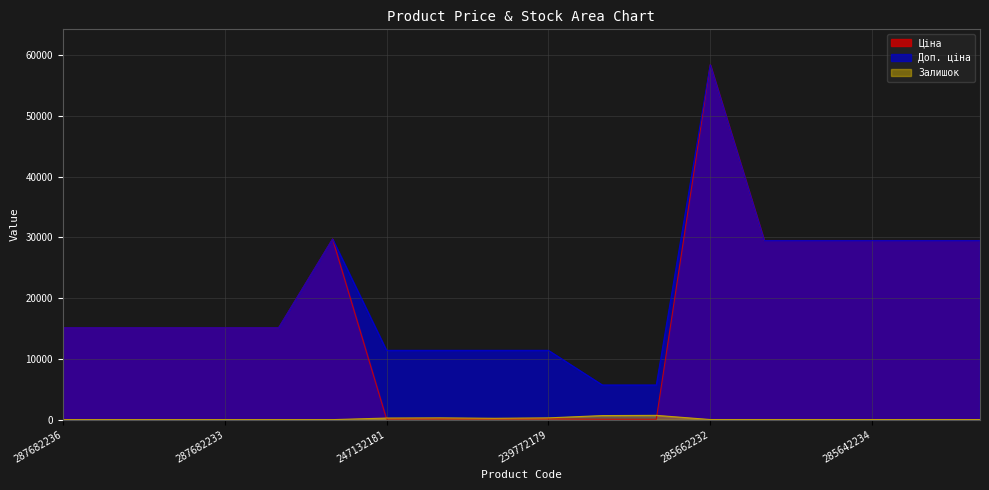

True or false: Доп. ціна has more than 0 points higher than both neighbors.

True